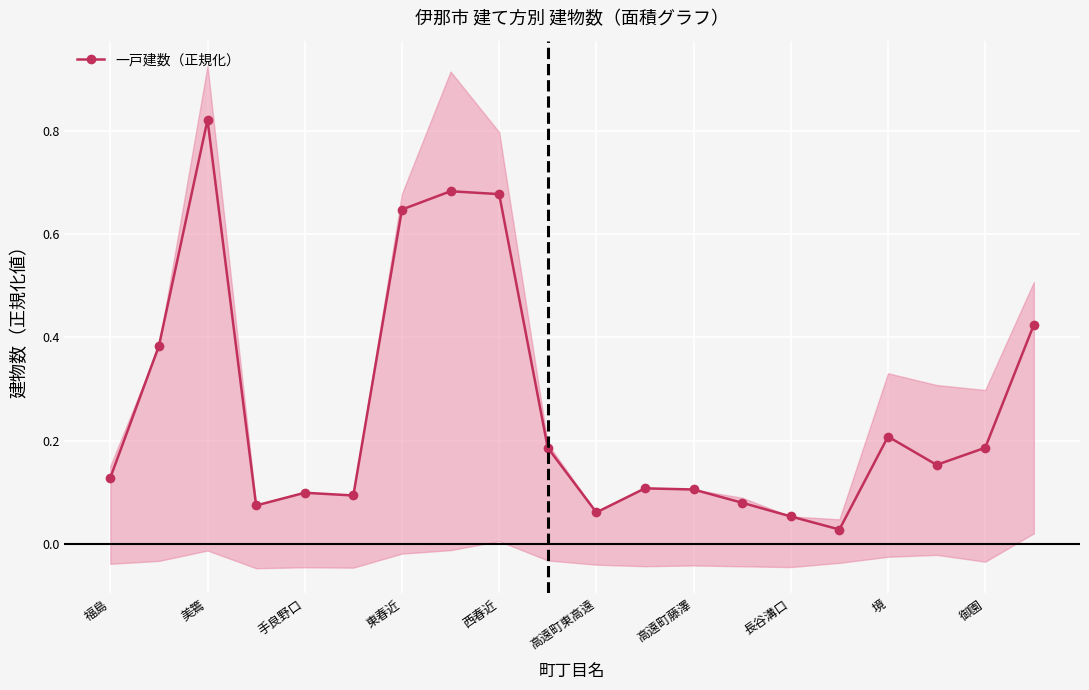

Which category has the highest value in the 一戸建数（正規化） series?

美篶